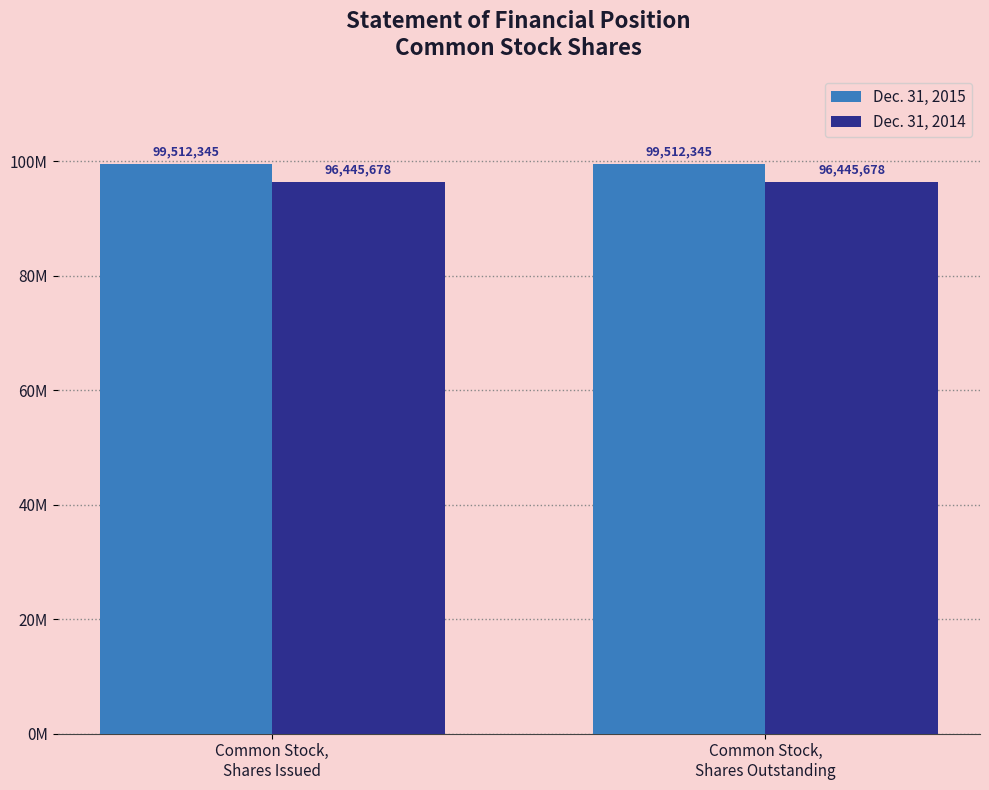

What are all the series names shown in the legend?

Dec. 31, 2015, Dec. 31, 2014